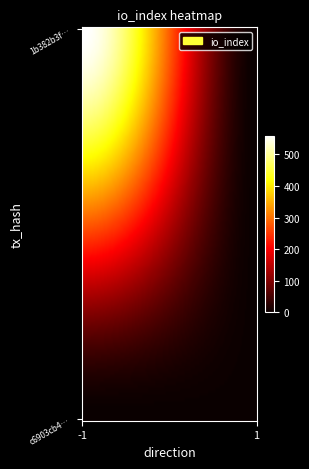

Reading left to right, what are all the values shown in this chart?

1b382b3fc4b04263ec134c829860d891786e477: direction=-1	io_index=559
c6903cb497ec89fcd42cda49b3cbf9f0085ba6d: direction=1	io_index=1